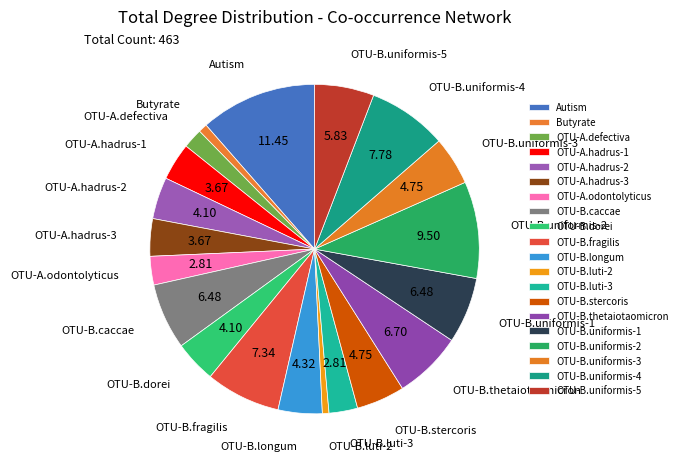

What is the ratio of the value at OTU-B.longum to the value at OTU-A.hadrus-2?

1.1